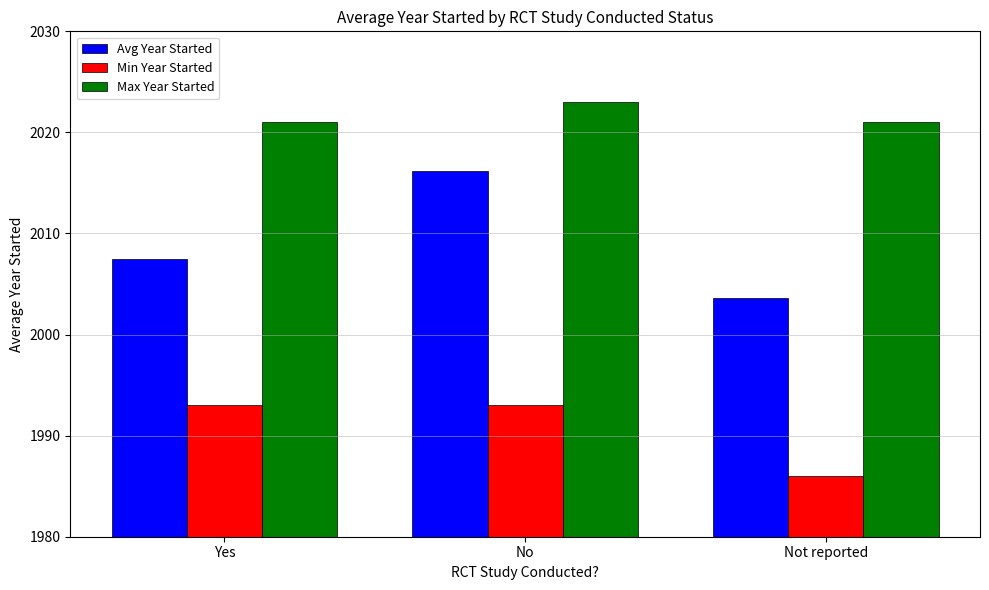

At which label is Min Year Started closest to 1989?

Not reported